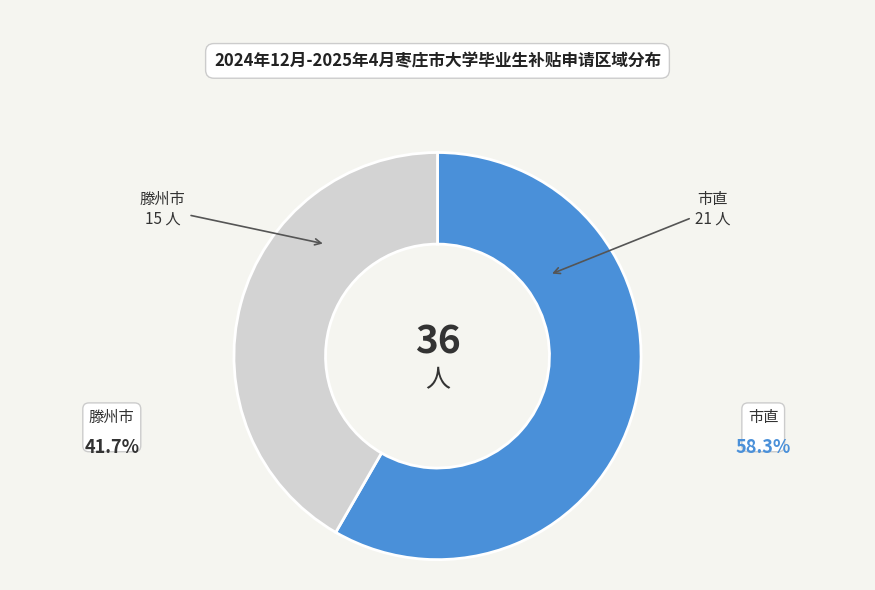

Between 市直 and 滕州市, which is larger?

市直